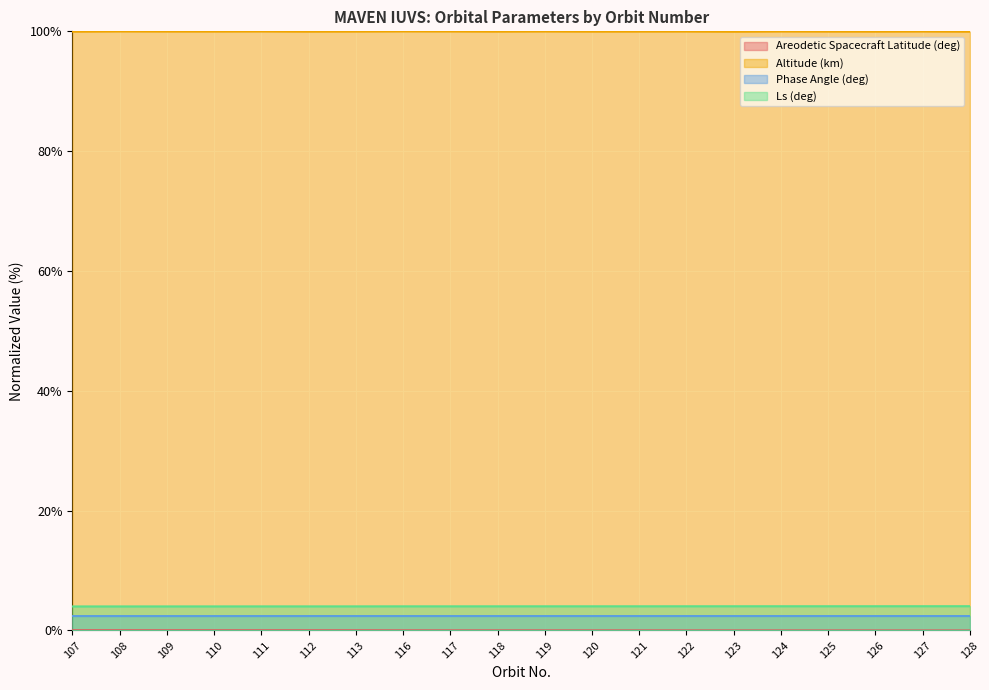

Count the number of categories in the chart.

20